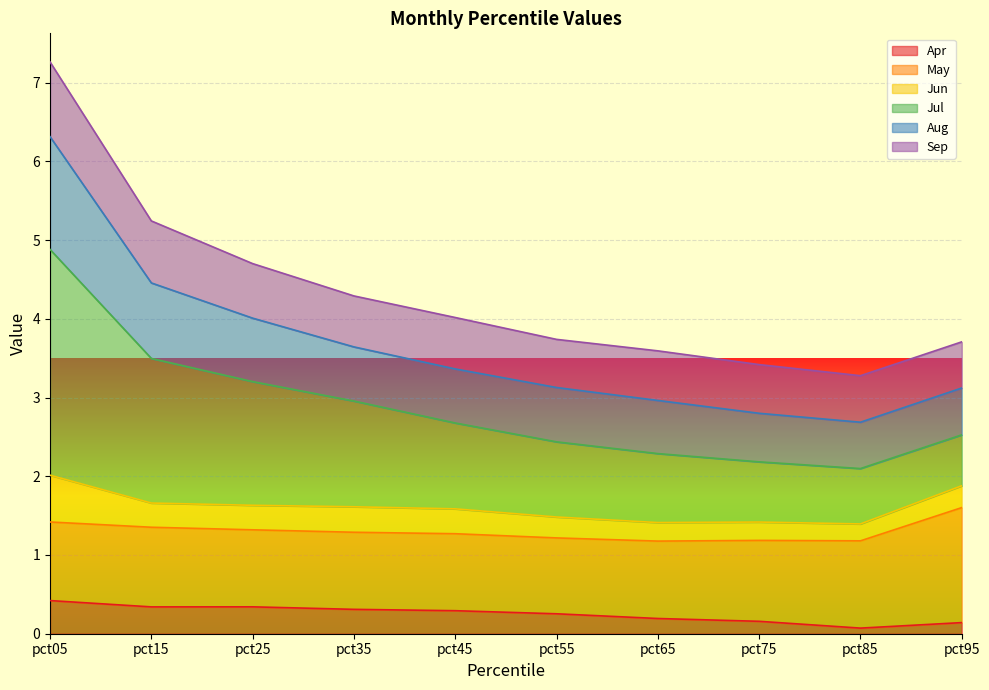

At which category does the chart reach its peak across all series?

pct05